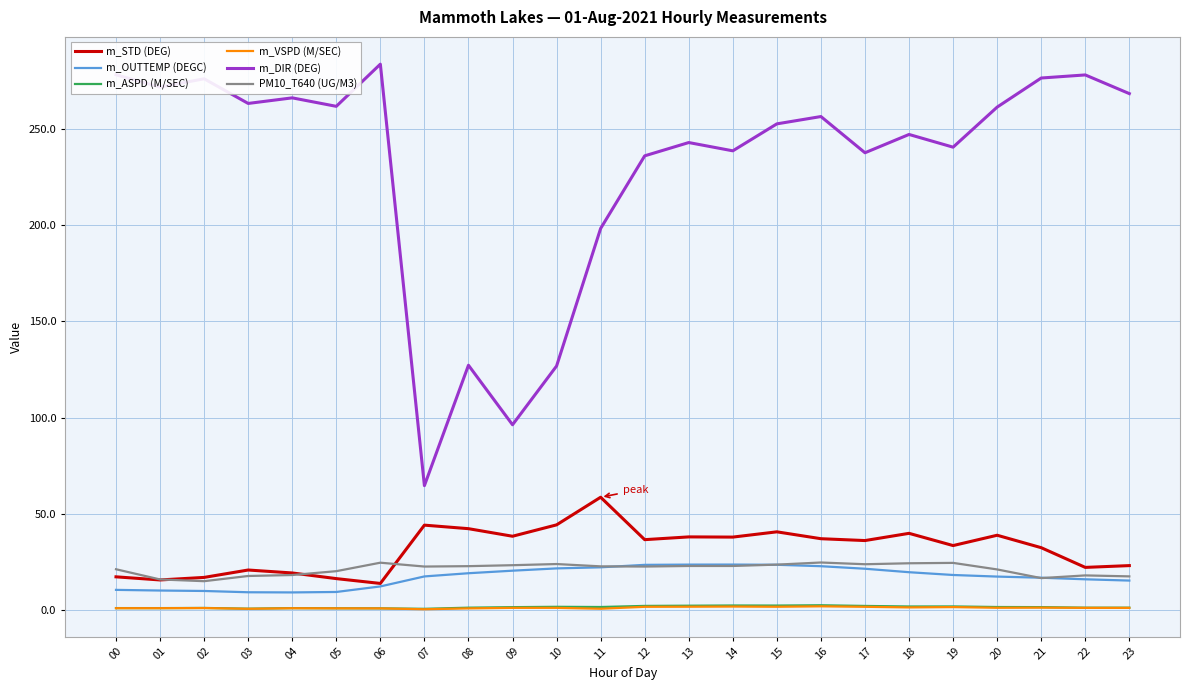

Count the number of data series in this chart.

6